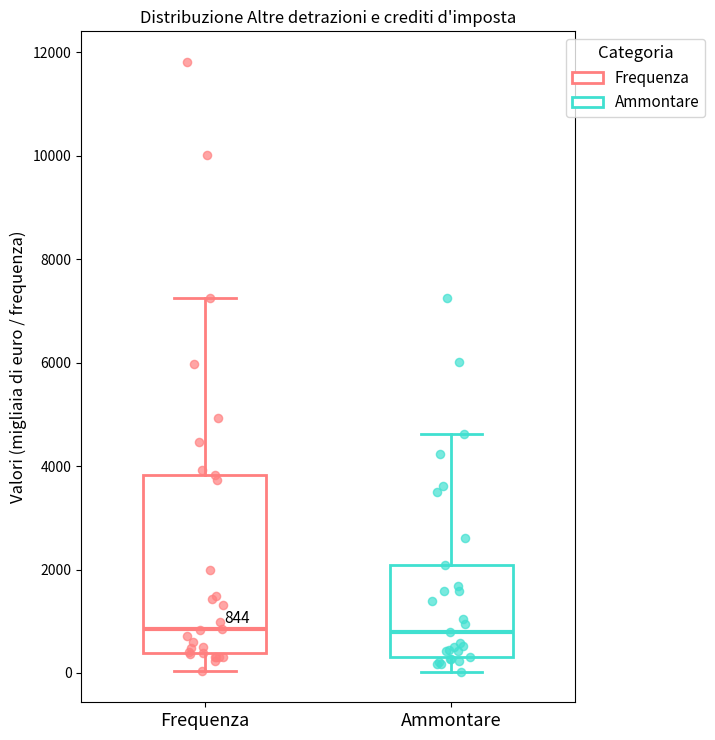

Which box is the tallest, from its lower edge to its upper edge?

Frequenza